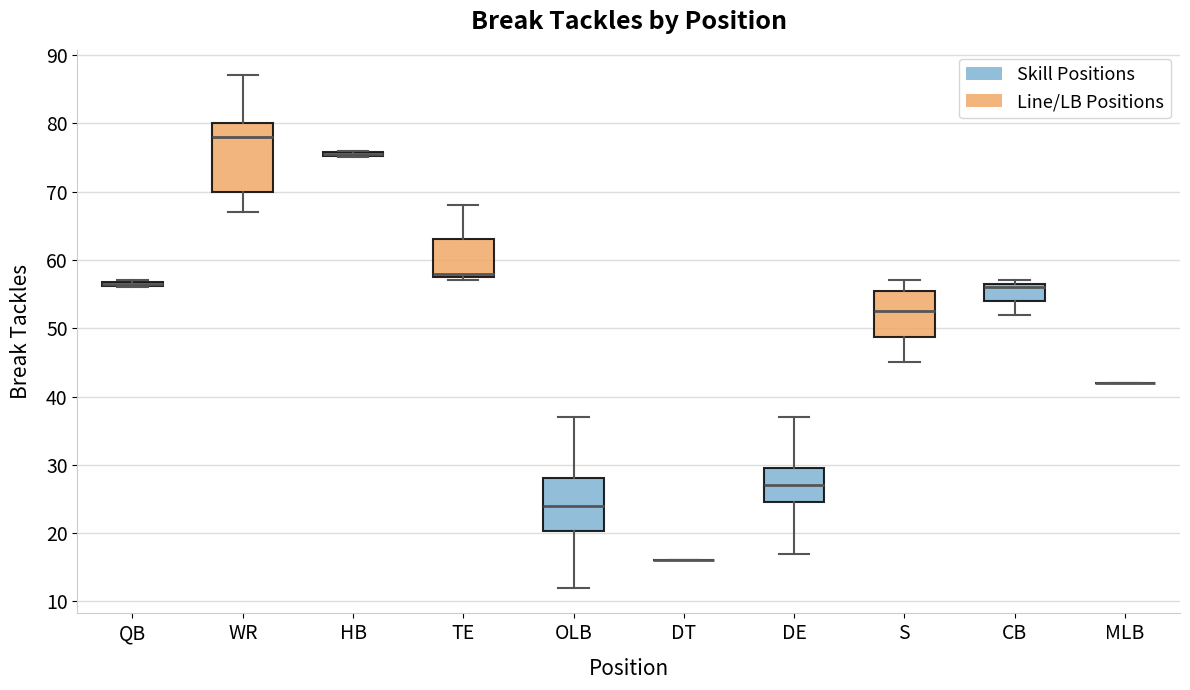

Comparing the boxes themselves (not the whiskers), which one is the tallest?

WR